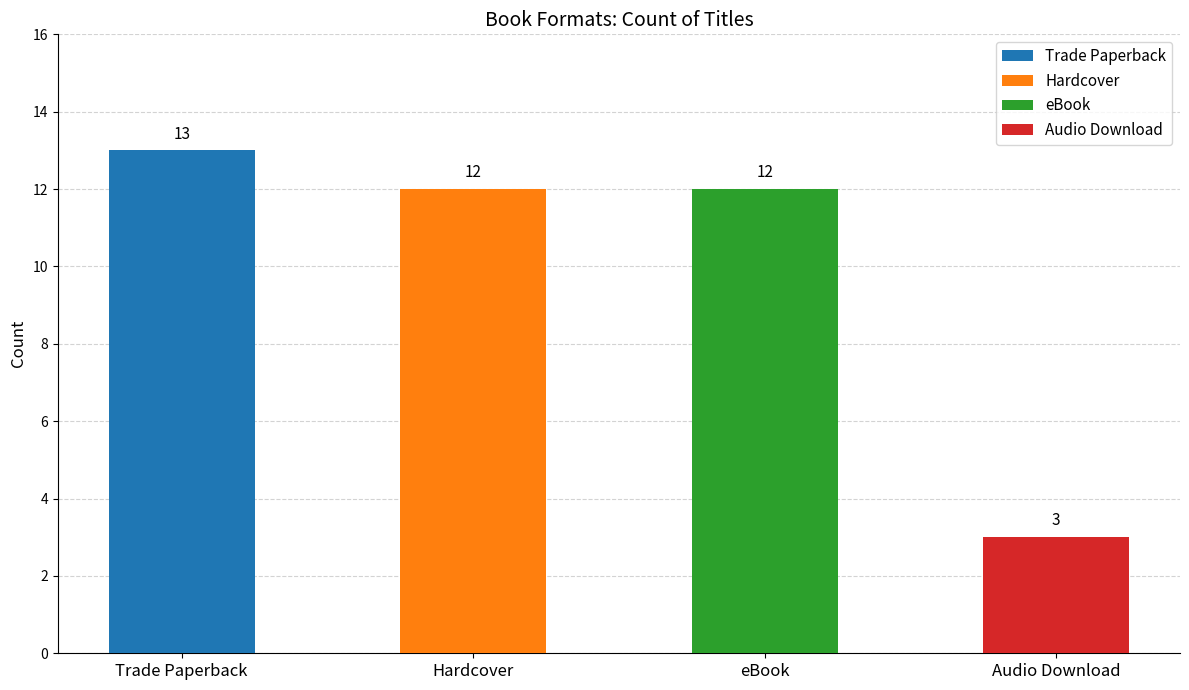

The value at Hardcover is 12. True or false?

True